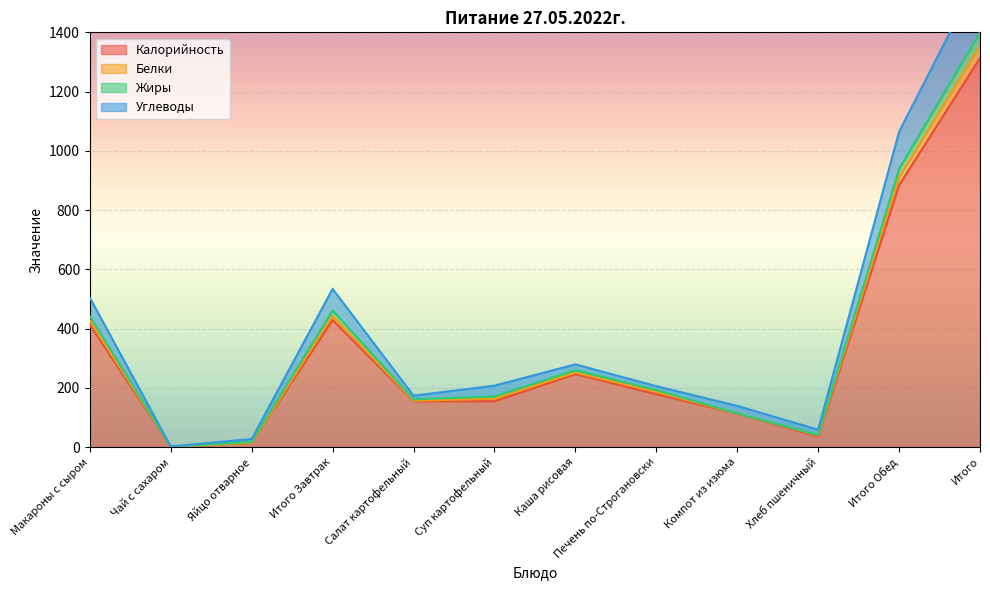

What are all the series names shown in the legend?

Калорийность, Белки, Жиры, Углеводы